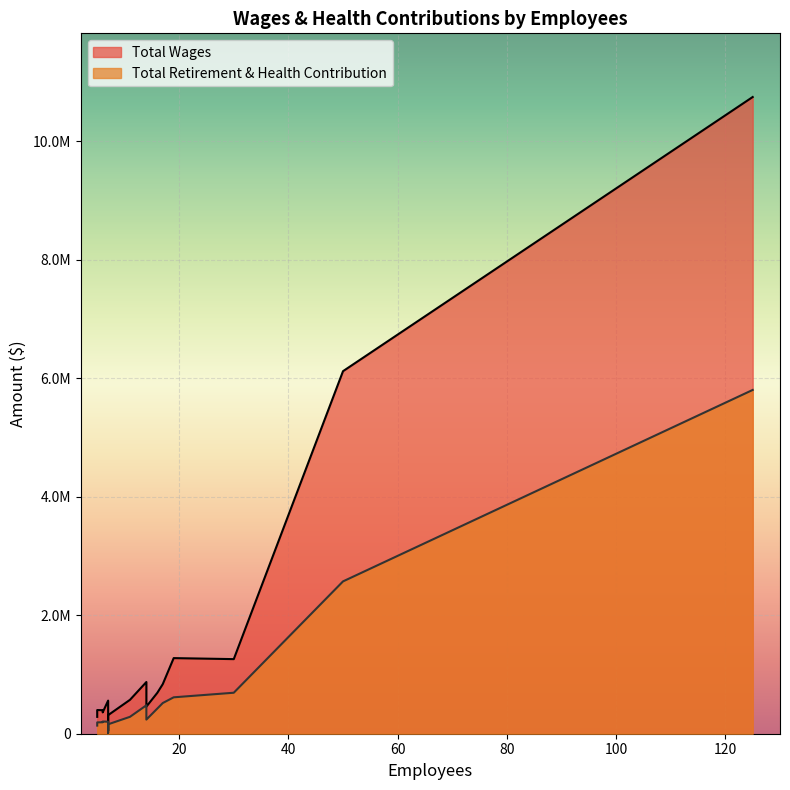

How many interior local valleys does the Total Retirement & Health Contribution series have?

4